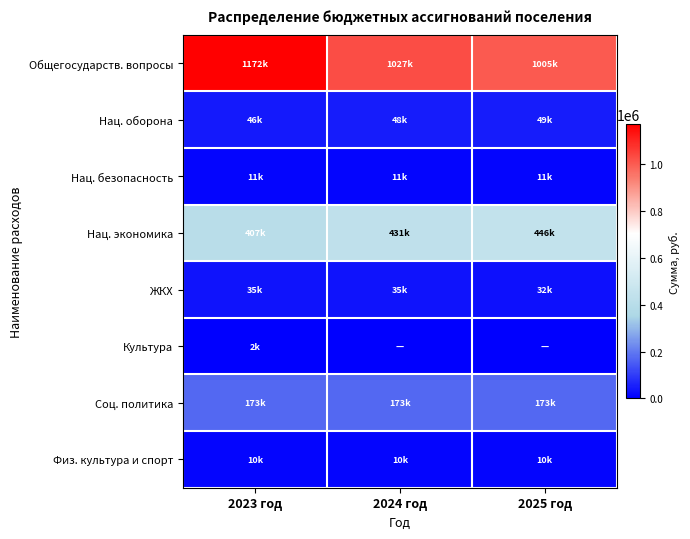

At how many categories does at least one series exceed 1153356?

1